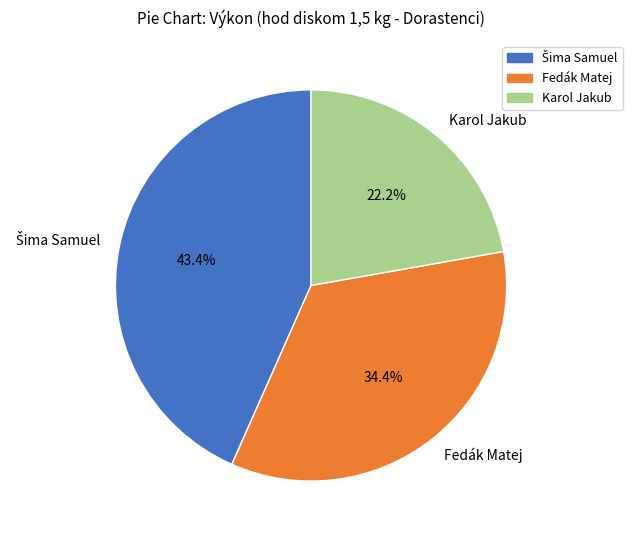

Does Fedák Matej account for over 50% of the chart?

No